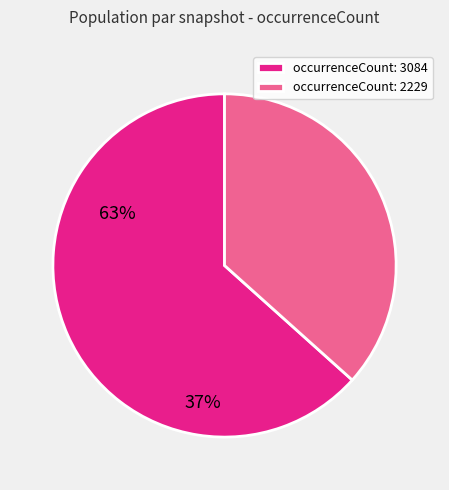

Rank the categories by value from lowest to highest.

occurrenceCount: 2229, occurrenceCount: 3084